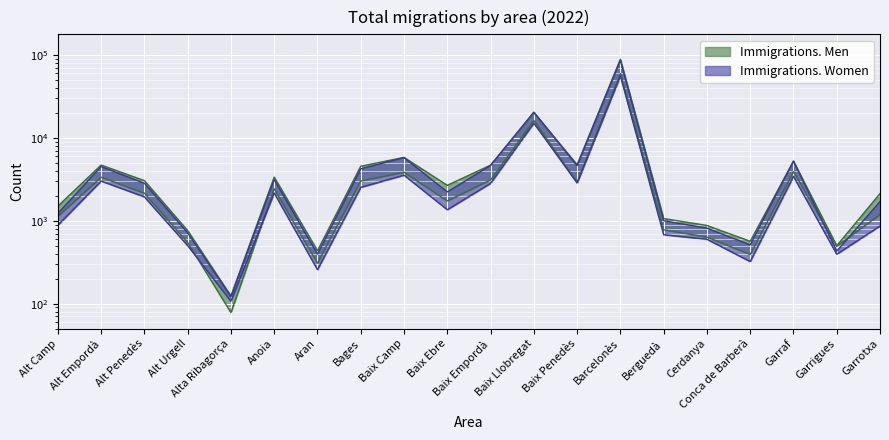

Which category has the highest value in the Immigrations. Men series?

Barcelonès